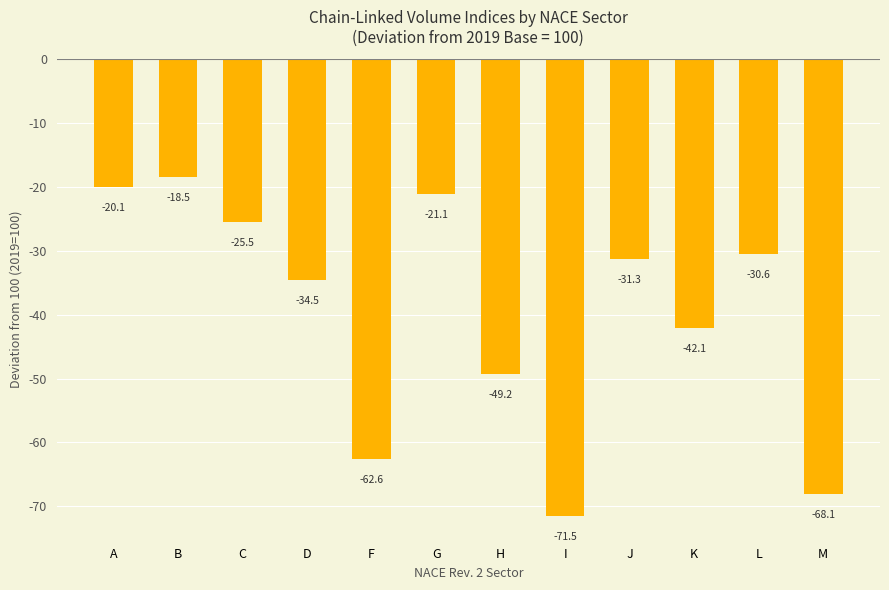

Are the bars horizontal?

No